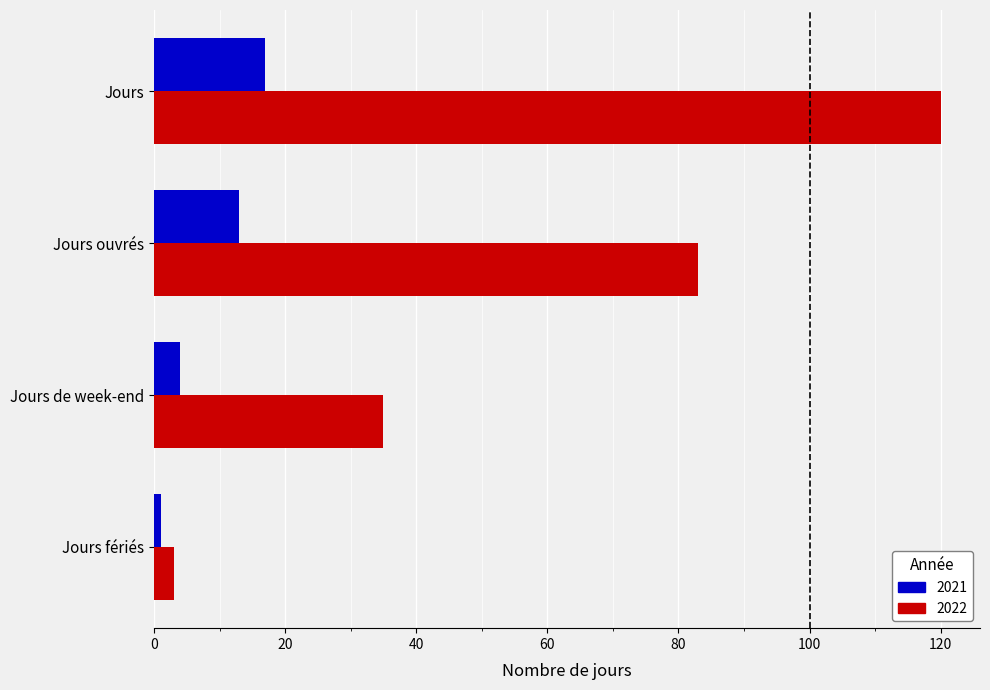

The 2022 series shows 57 at Jours de week-end. True or false?

False